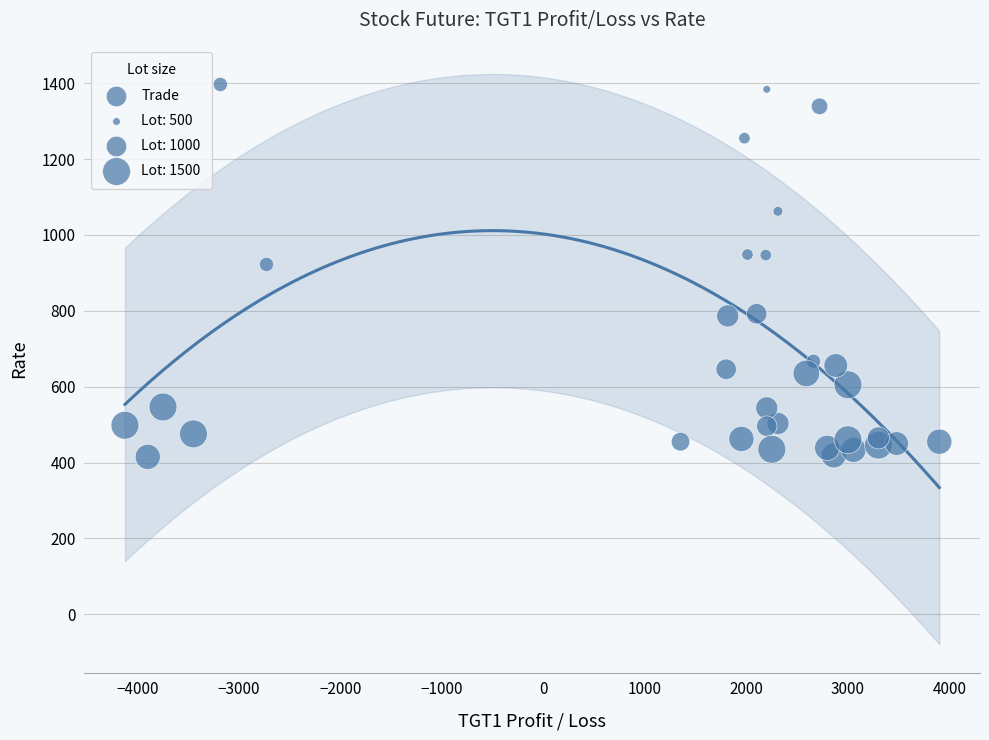

What is the range of X values (max minus min)?

8025.0